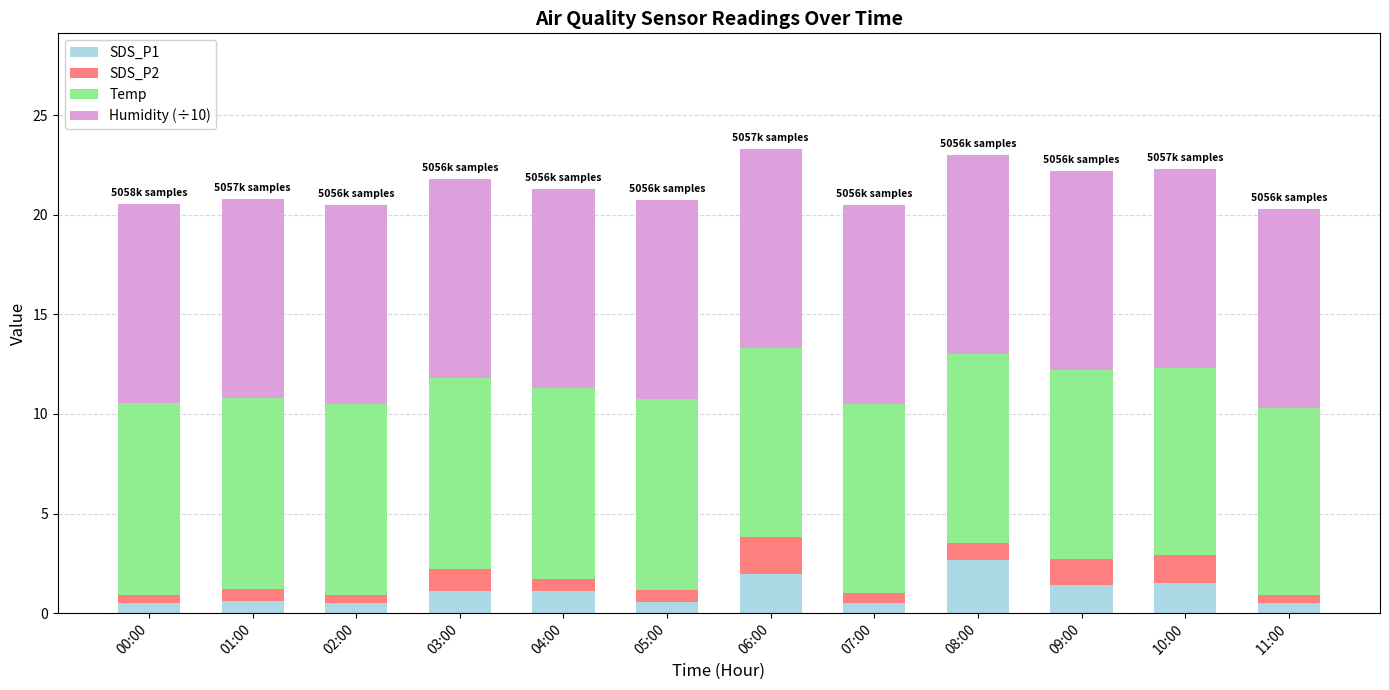

What is the difference between the maximum and minimum values in the SDS_P1 series?

2.2